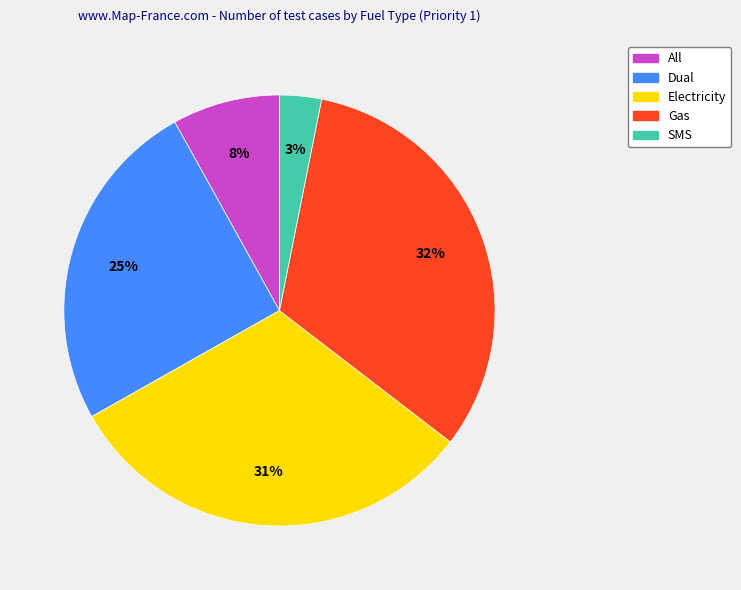

Does any single category account for the majority?

No